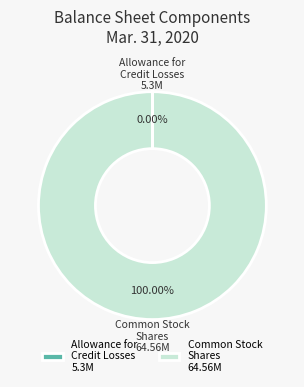

Is Common Stock Shares 64.56M the majority of the pie?

Yes